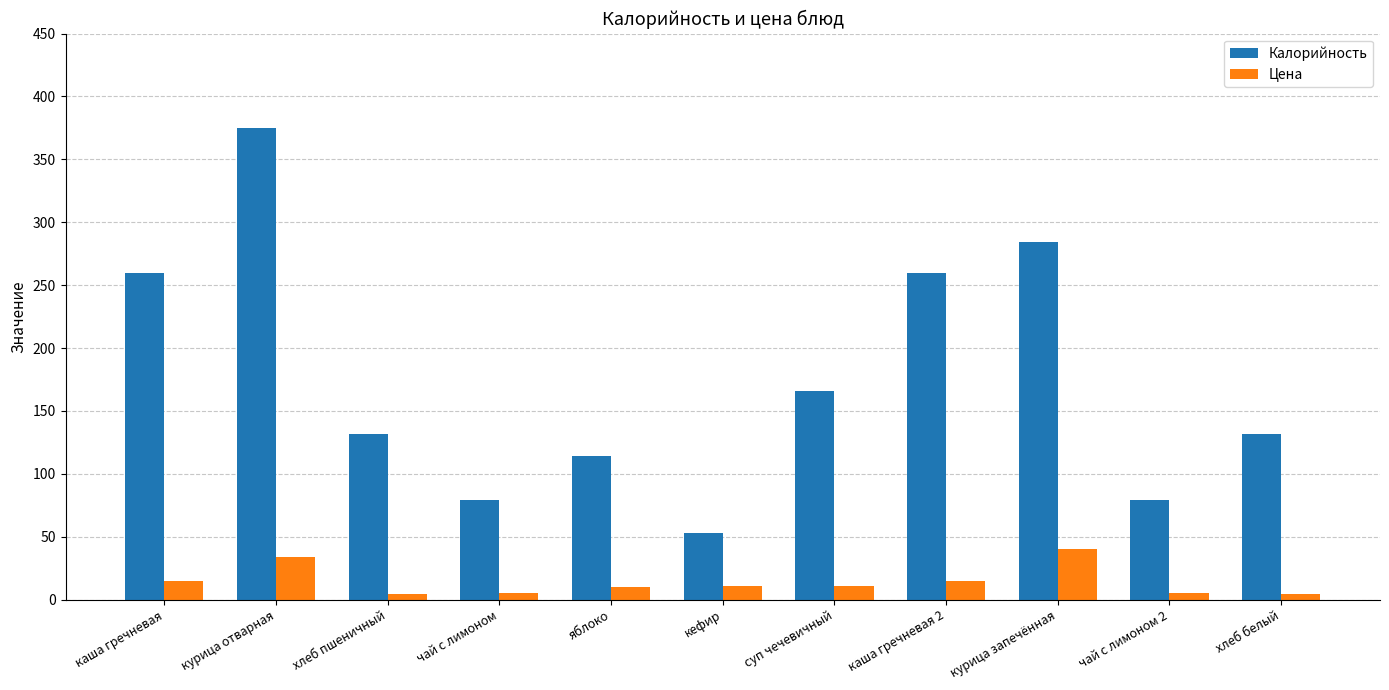

What is the approximate value of Цена at каша гречневая 2?

14.7